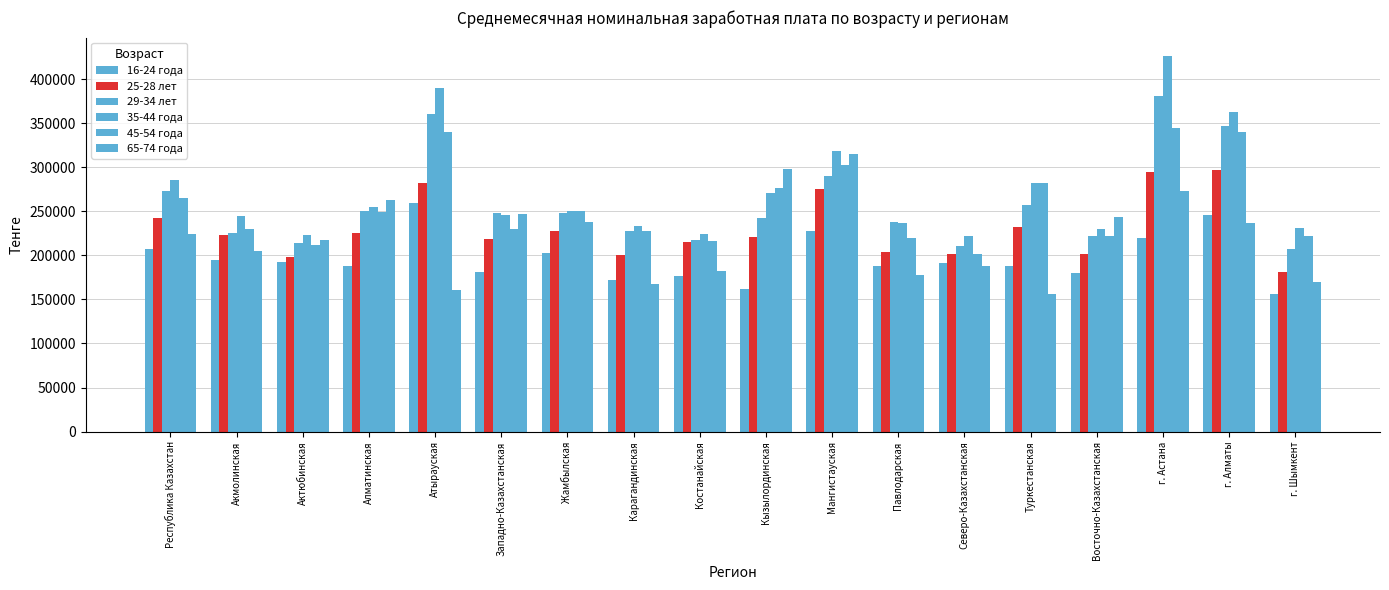

Which category has the lowest value in the 65-74 года series?

Туркестанская